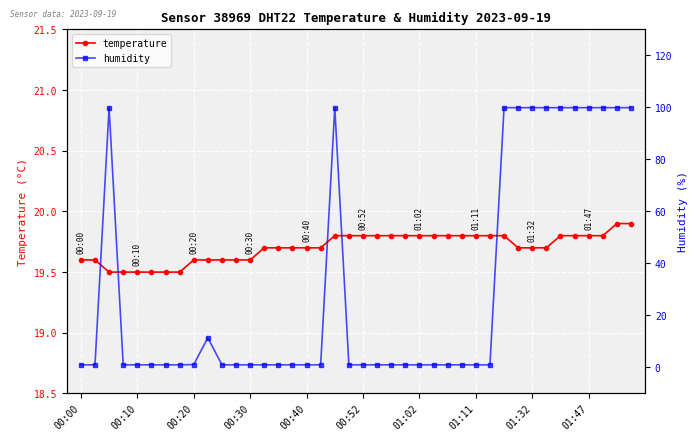

What is the total value across all series at 37?

119.7